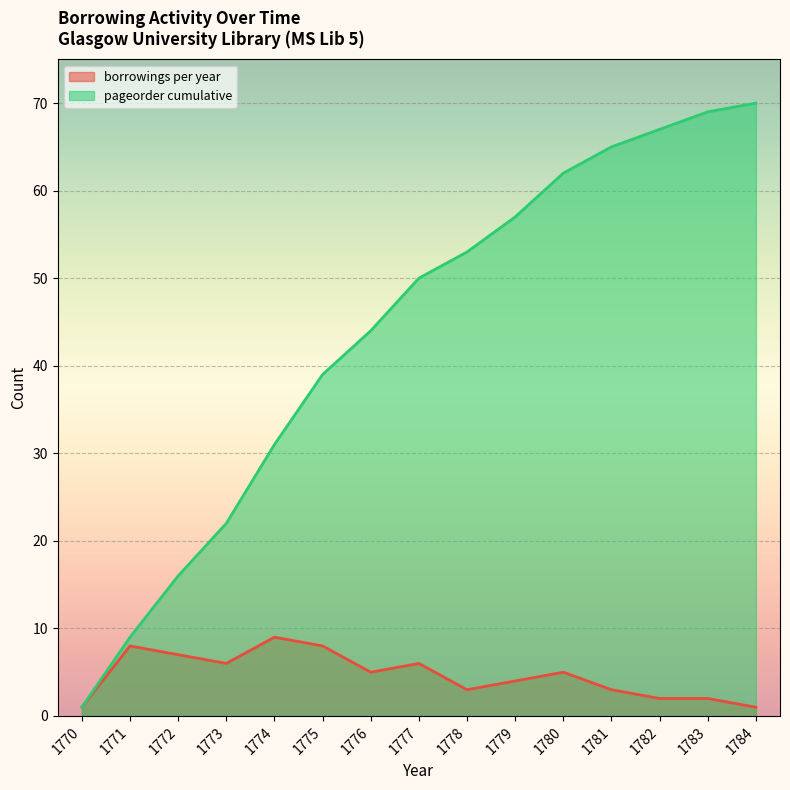

Read the borrowings per year value at 1782.

2